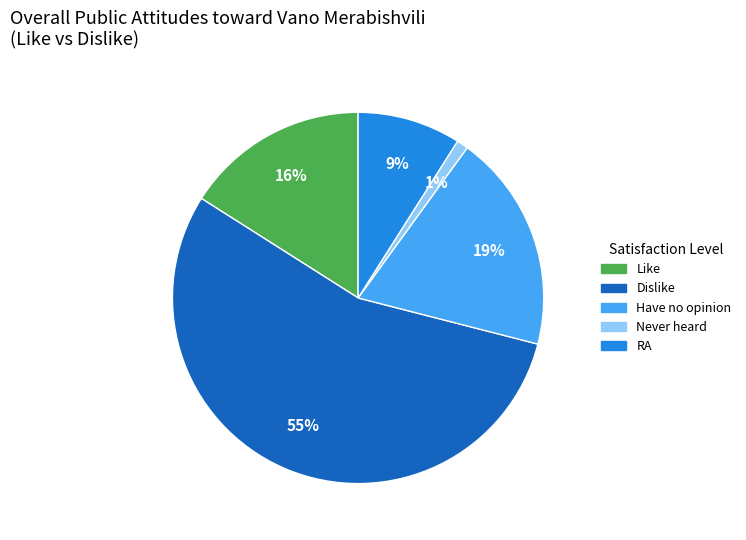

Is the sum of Dislike and Like greater than half?

Yes